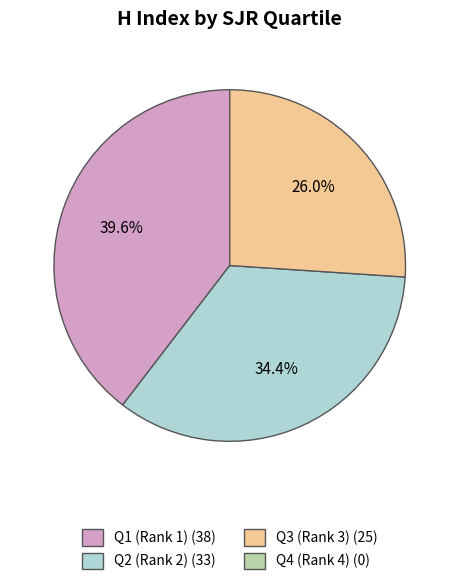

Is there a majority slice in this chart?

No